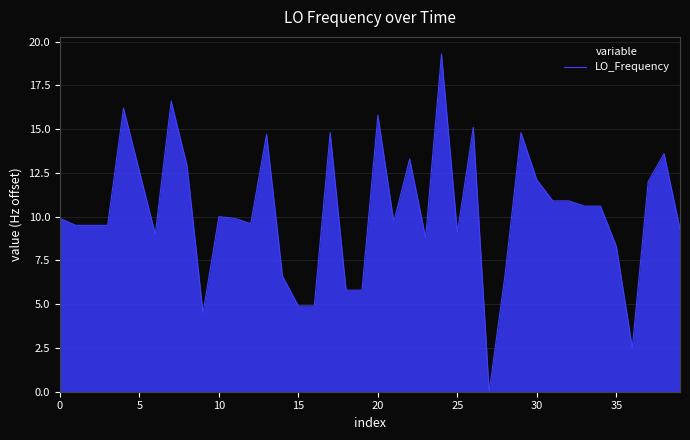

What is the greatest value displayed?

19.3